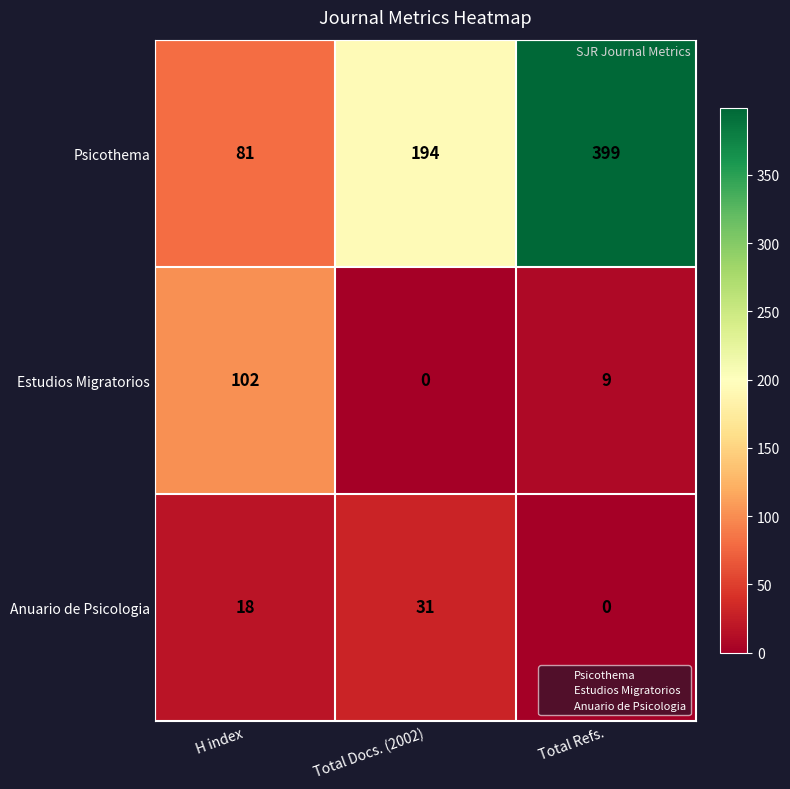

What is the difference between the maximum and minimum values in the Psicothema series?

318